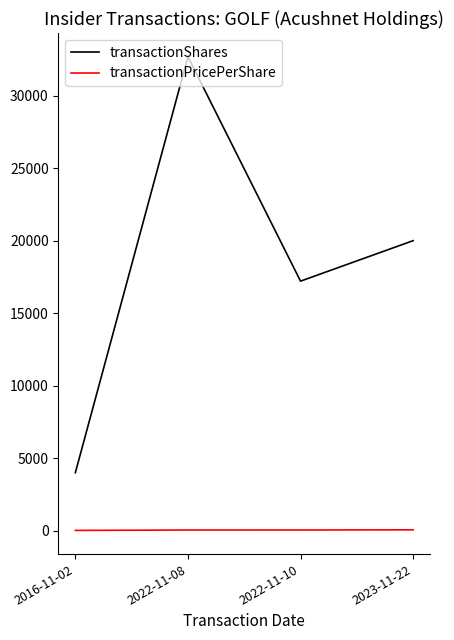

True or false: transactionShares and transactionPricePerShare cross at least once.

False